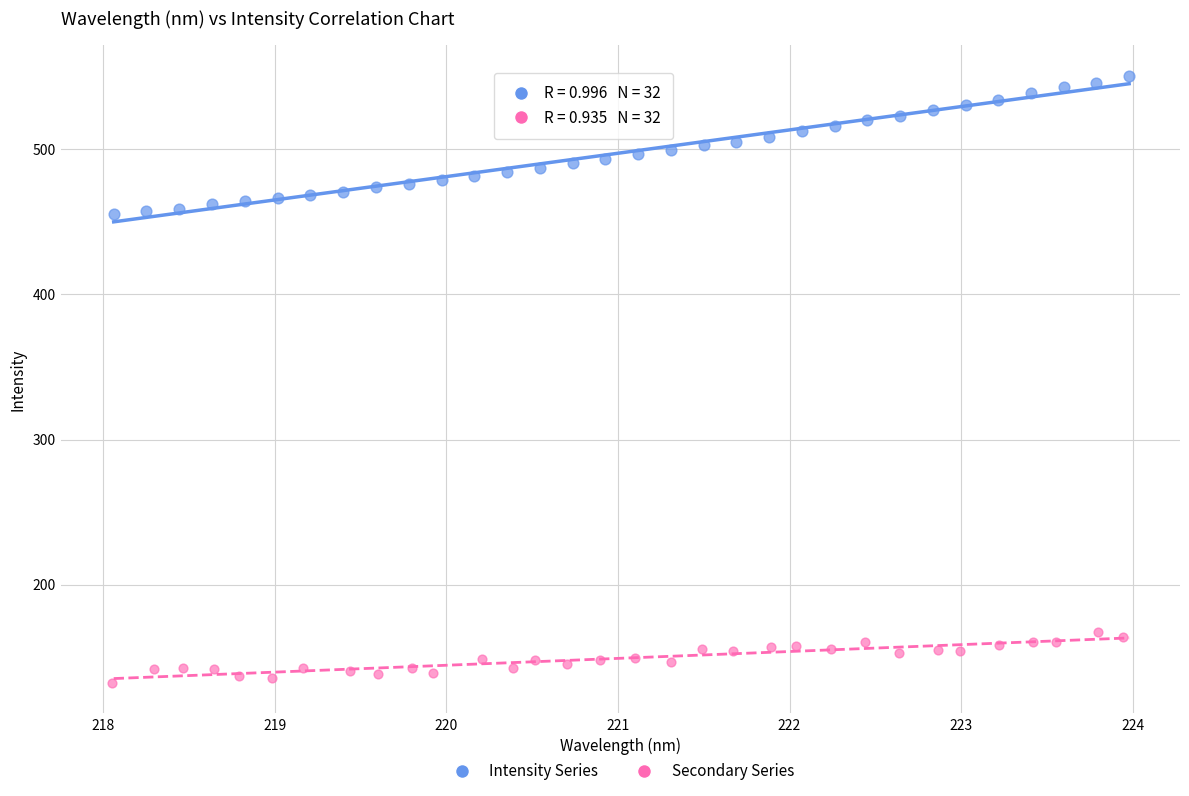

Which series reaches the minimum Y coordinate?

Secondary Series